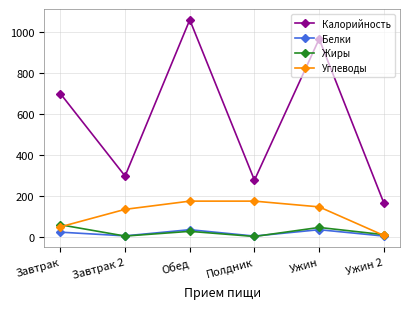

At which category is the sum across all series the highest?

Обед